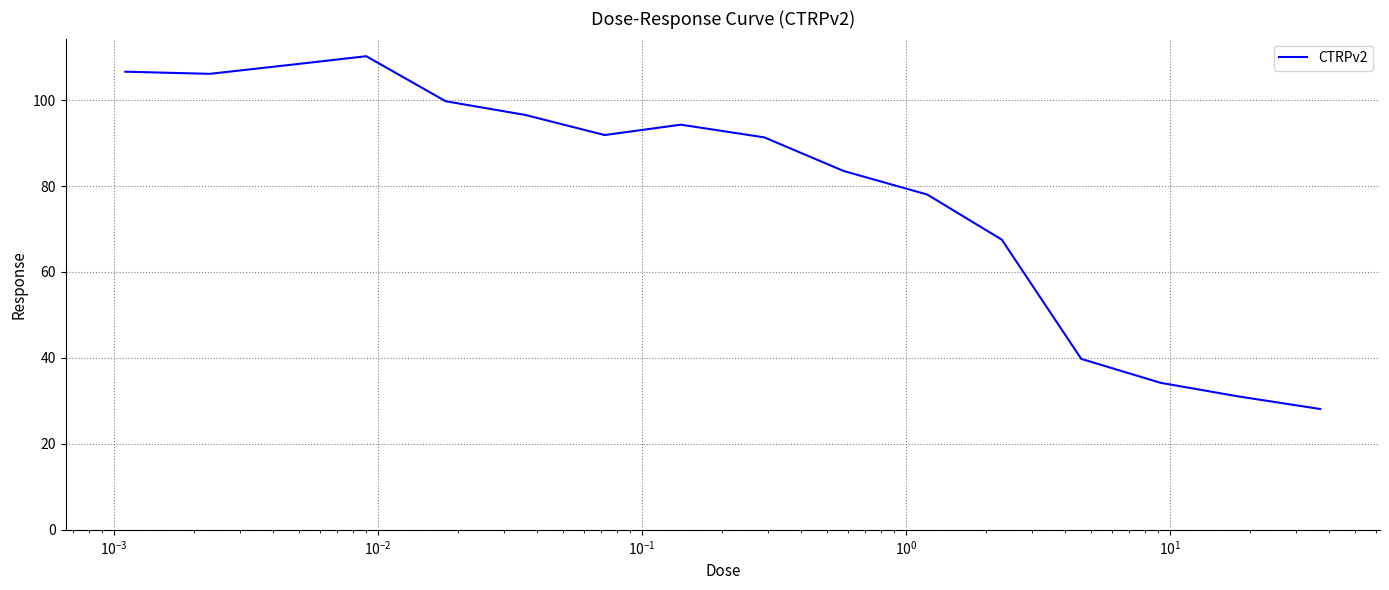

What is the difference between the maximum and minimum values?

82.1